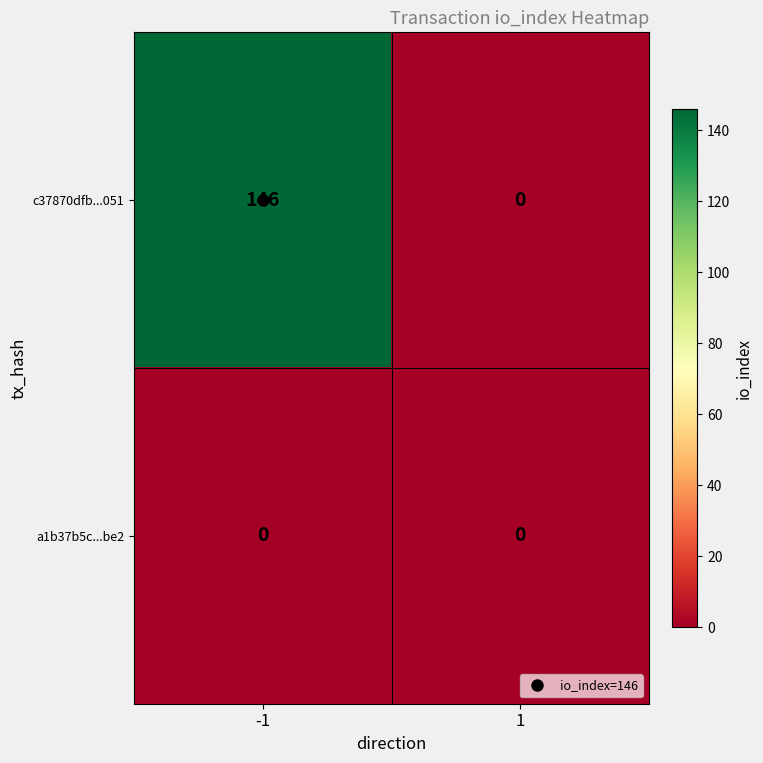

How many series are shown in this chart?

2